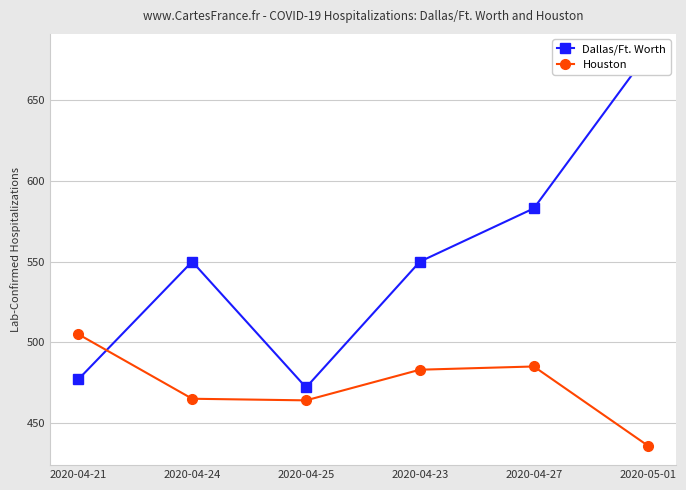

How many interior local peaks does the Houston series have?

1